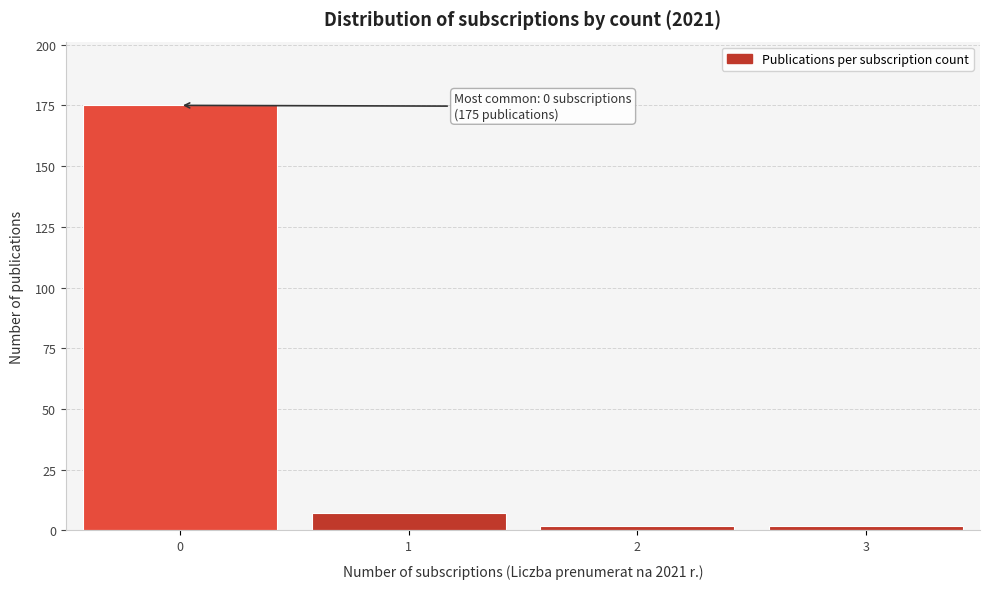

Over which range of the x-axis is the bar tallest?

-0.5 to 0.5